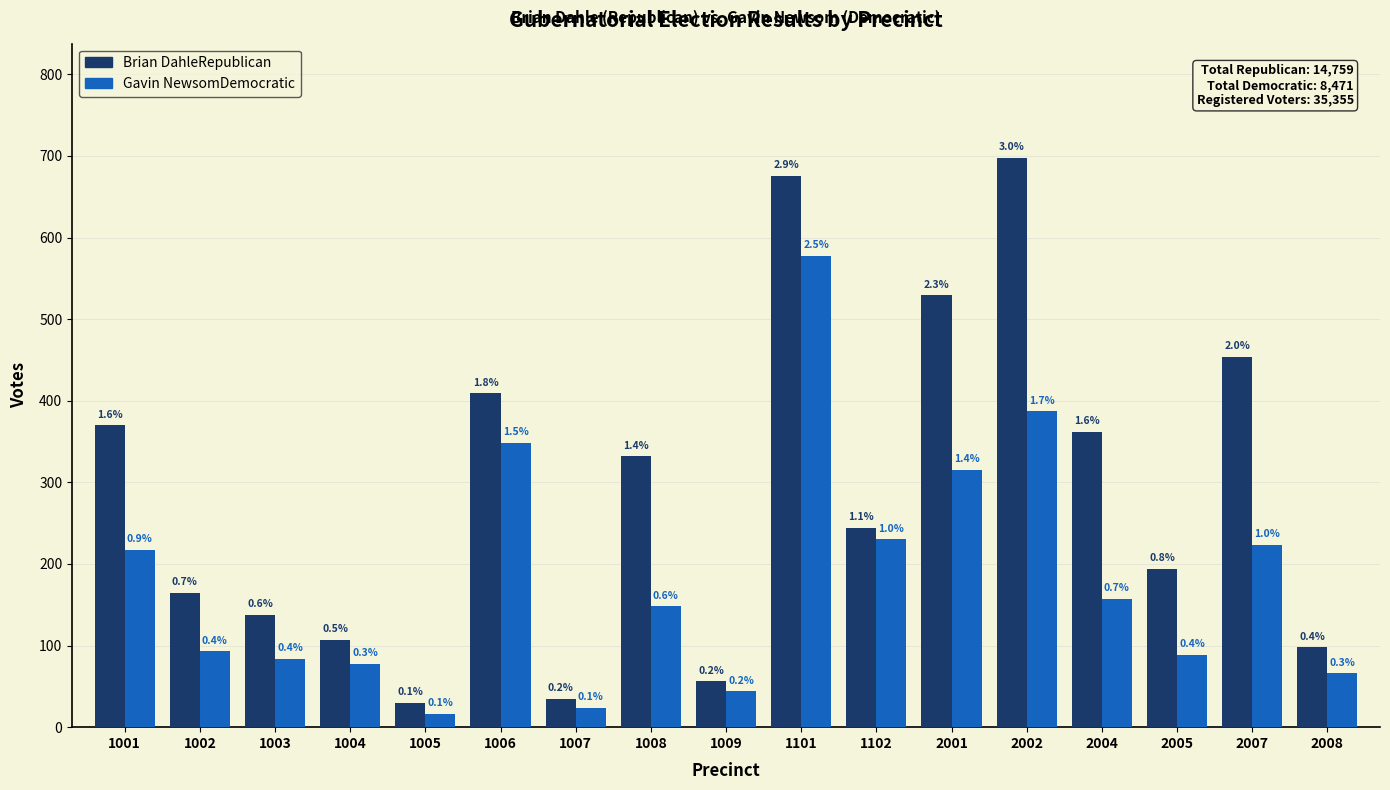

Reading left to right, list all the values displayed in this chart.

Brian DahleRepublican: 370	165	138	107	30	409	35	332	56	676	244	529	698	362	194	454	98
Gavin NewsomDemocratic: 217	93	84	78	16	348	24	148	44	578	230	315	387	157	89	223	66